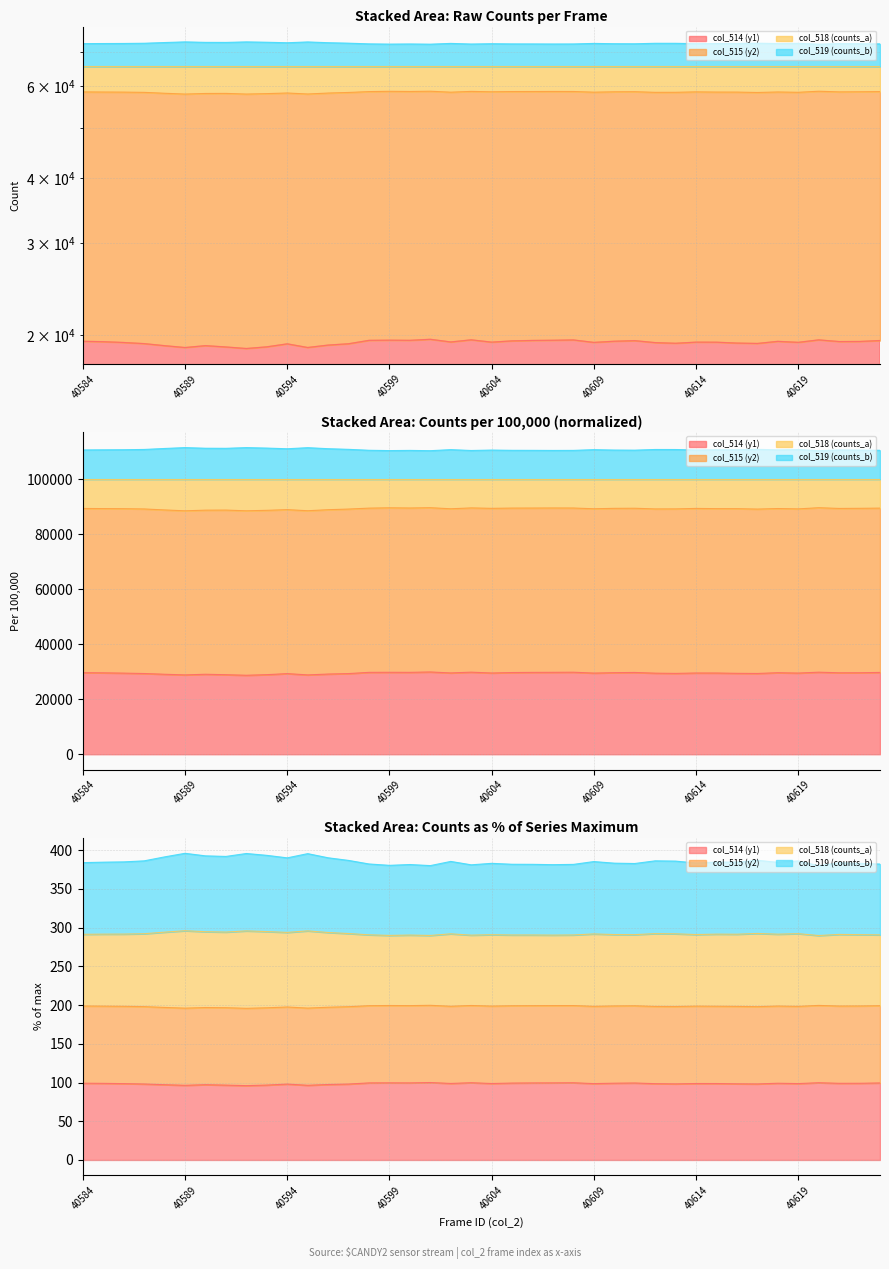

Which has a higher value, 40599 or 40596?

40599